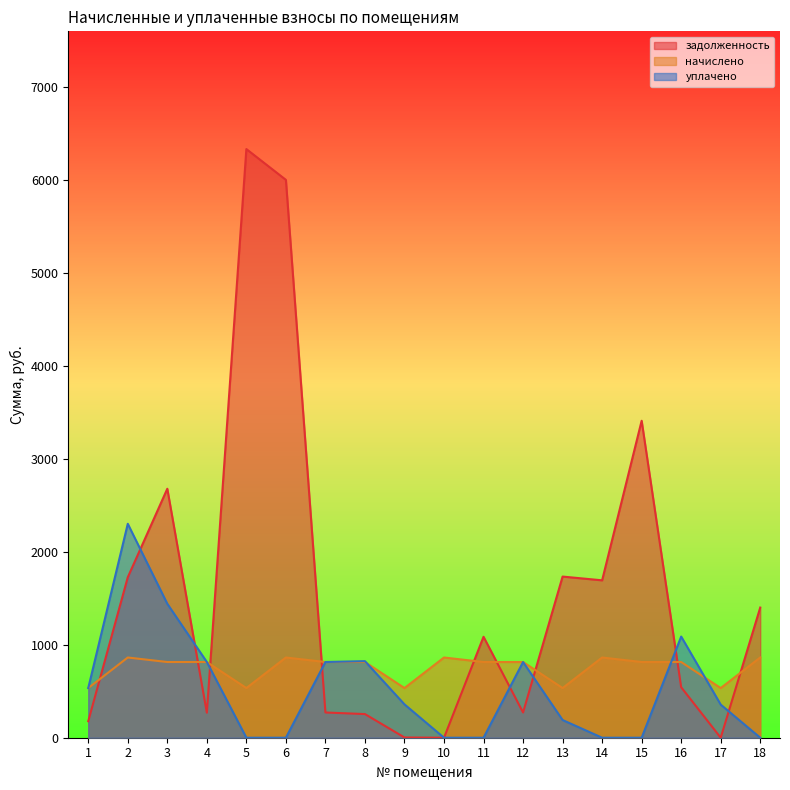

Is the value of начислено at 3 greater than the value of задолженность at 4?

Yes